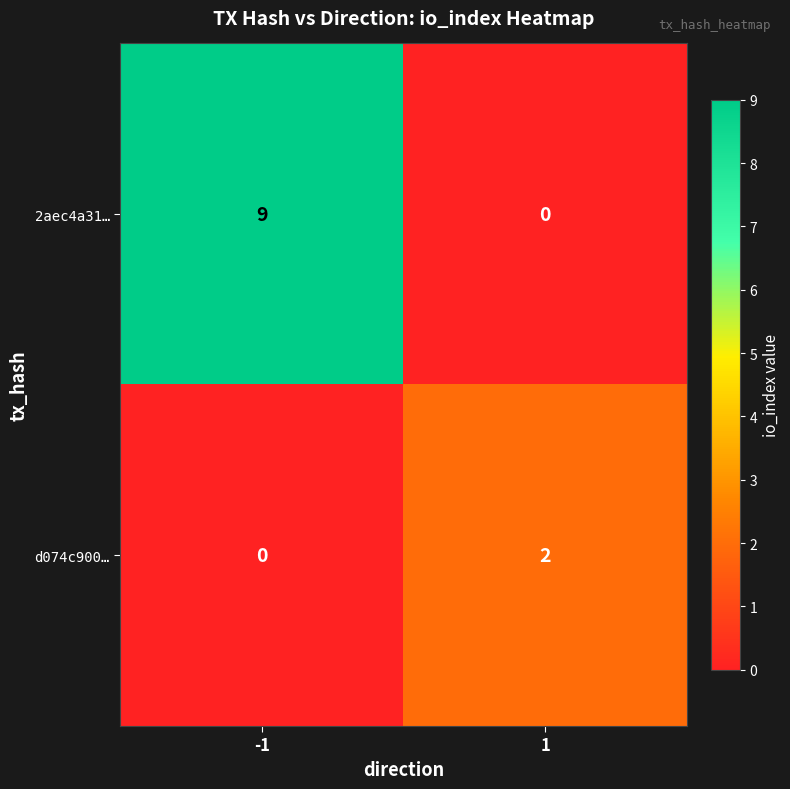

How many data points does each series have?

2